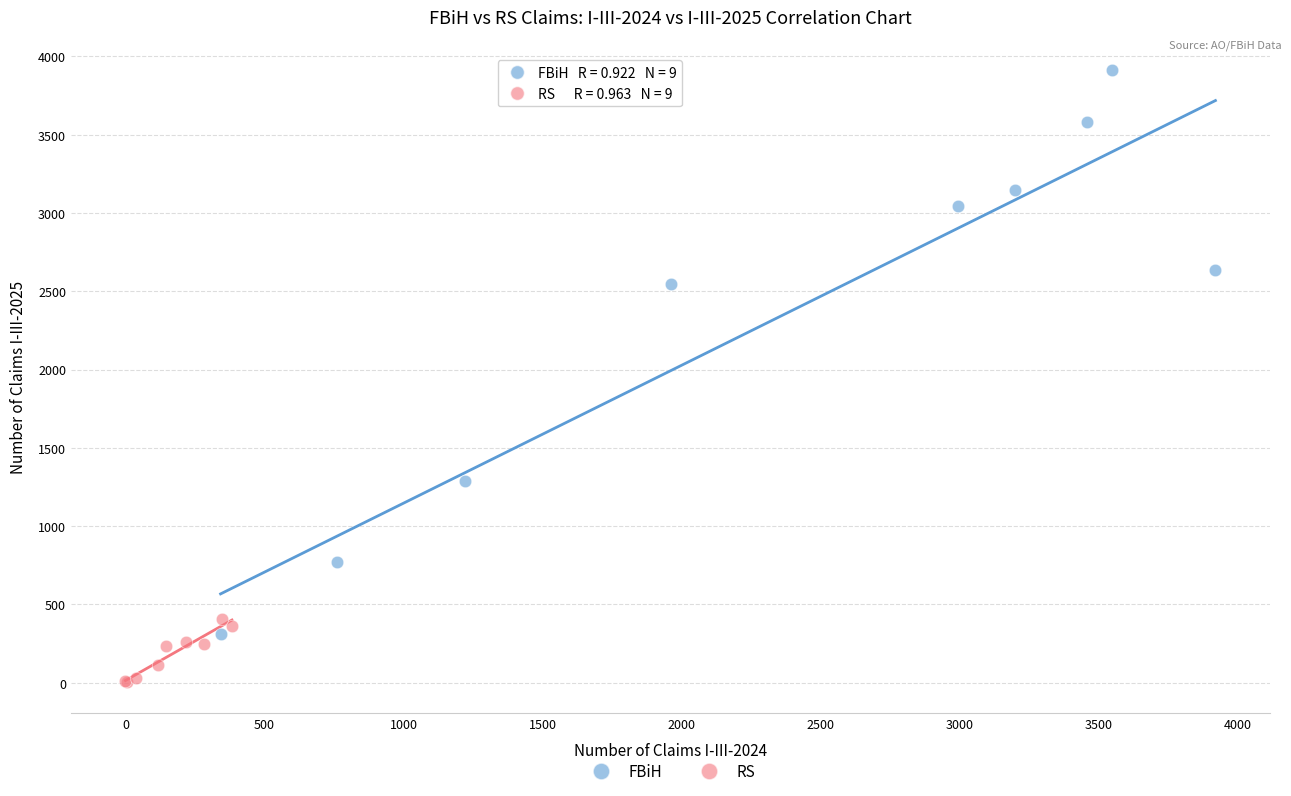

Which series contains the highest Y value?

FBiH